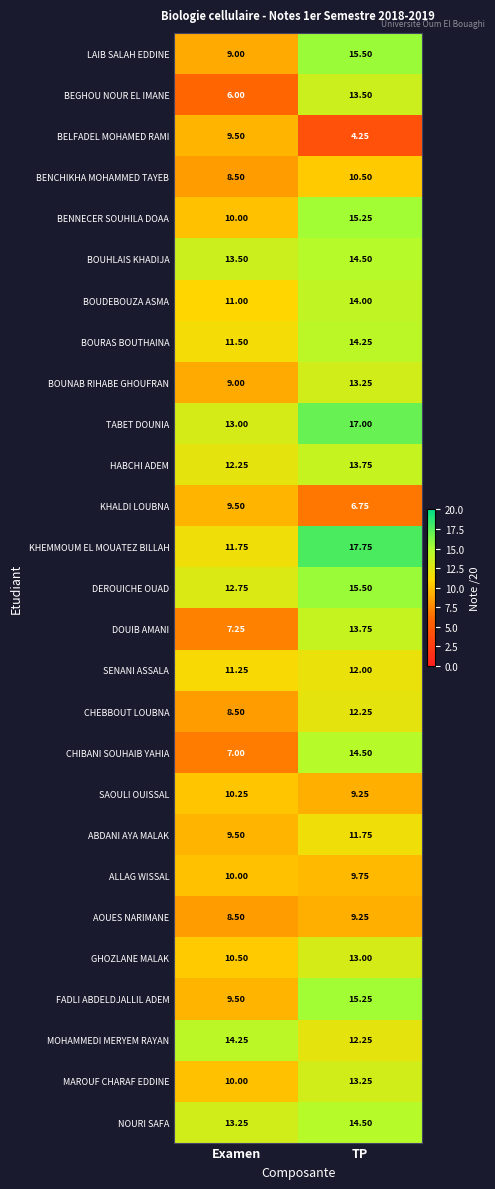

How many data points in BOUDEBOUZA ASMA are less than 14?

1